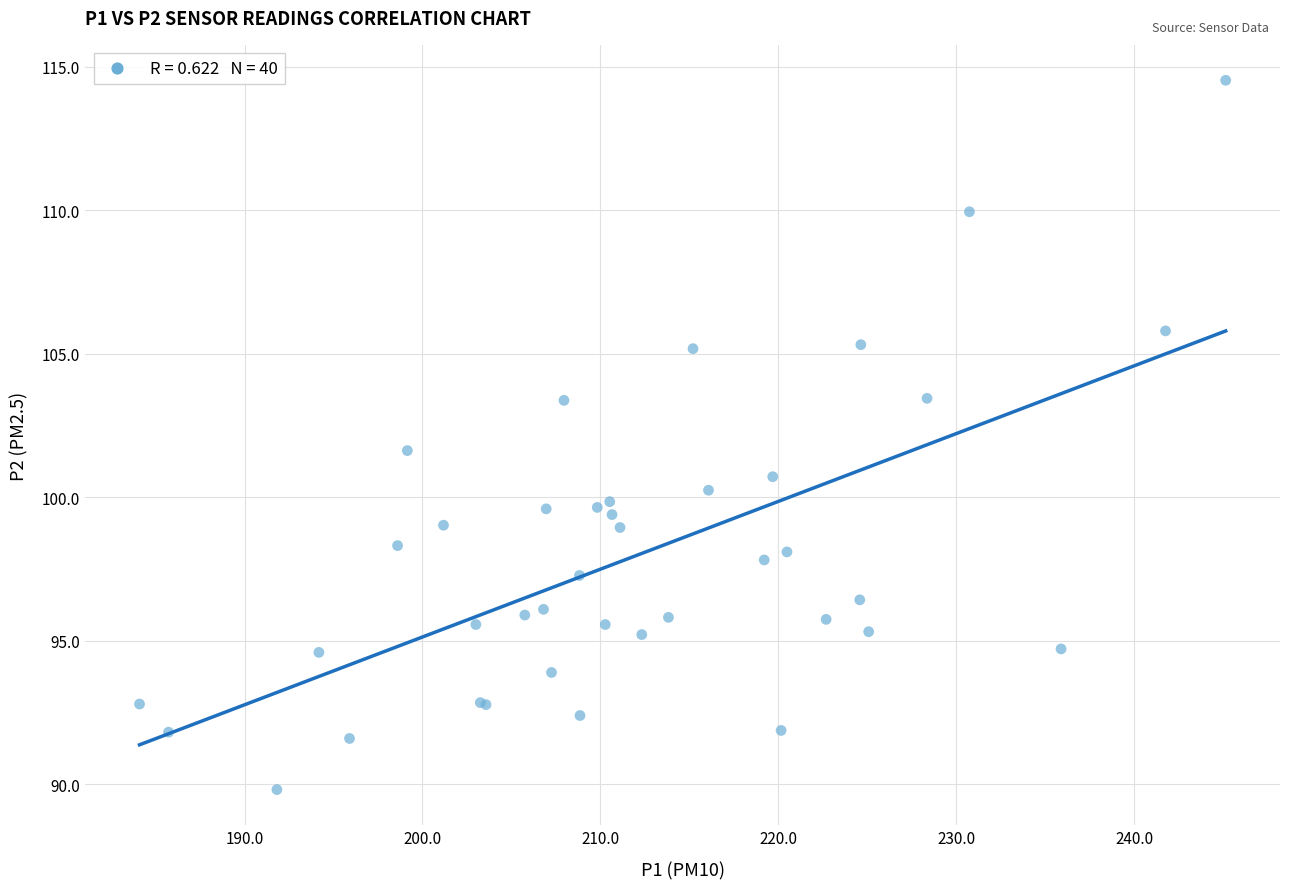

What Y value in the scatter plot is closest to 102?

101.6